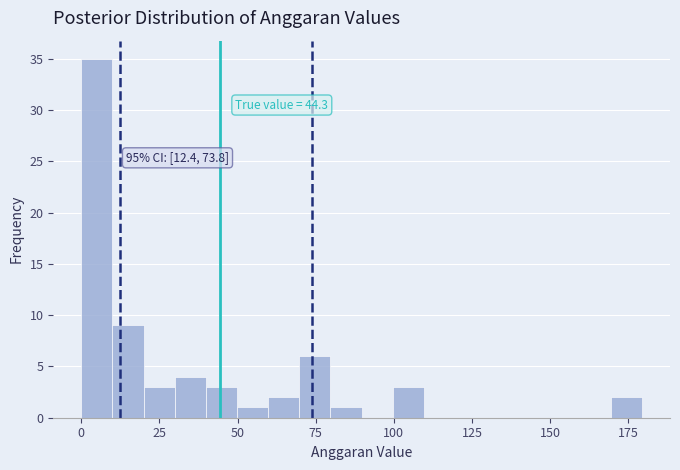

Around what value on the x-axis is the tallest bar? Give the approximate position of its centre, as read against the axis.

5